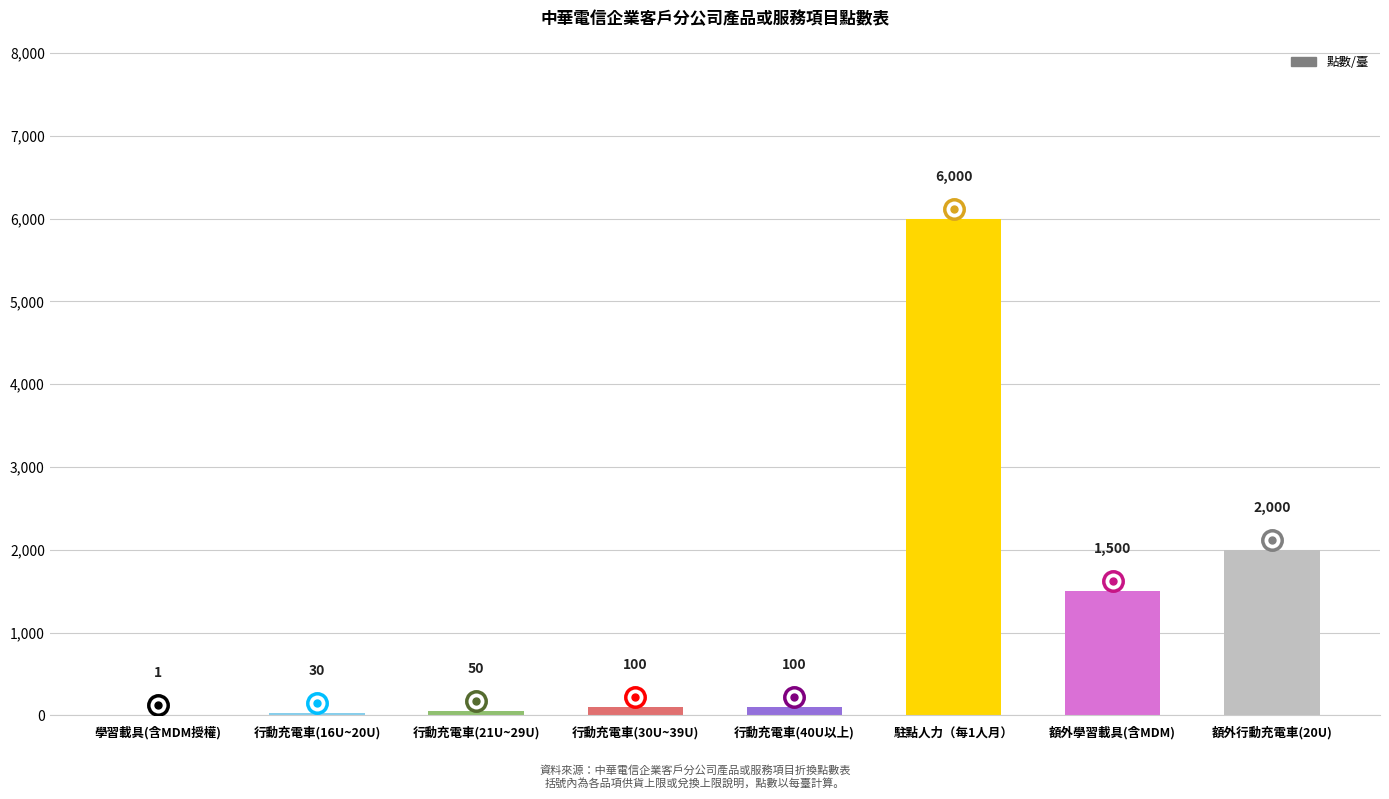

The chart shows a value of 6000 at 駐點人力（每1人月）. True or false?

True